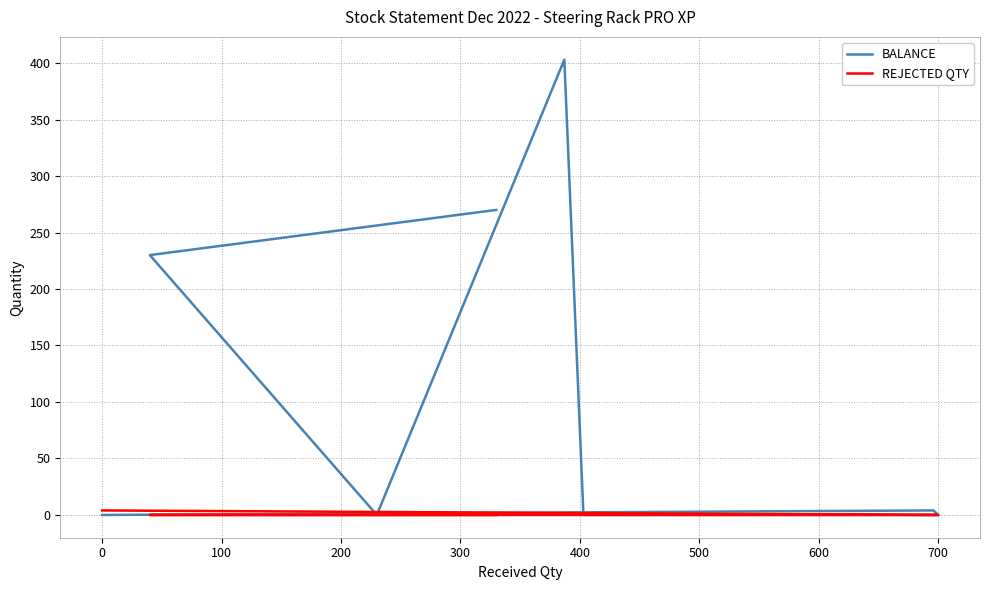

The REJECTED QTY series shows 1 at 0. True or false?

False